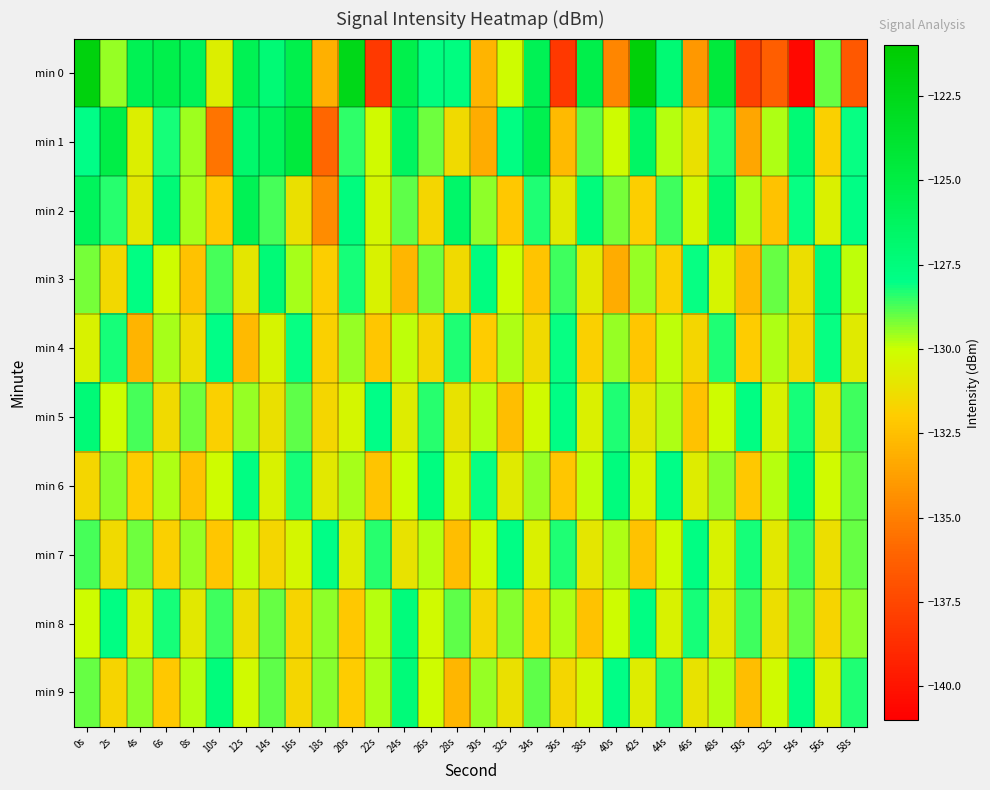

At 26s, list the series in order from largest to smallest.

min 0, min 6, min 5, min 1, min 3, min 7, min 9, min 8, min 2, min 4